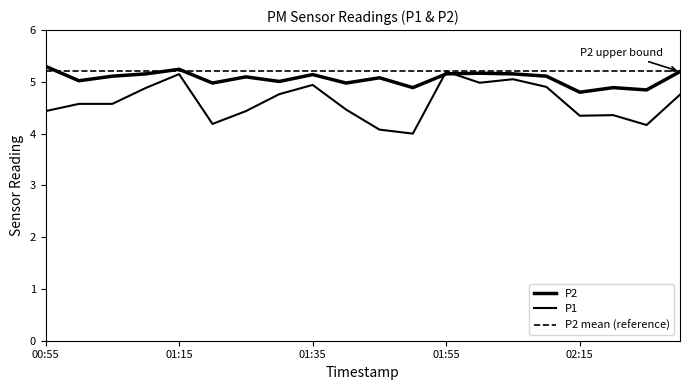

How many lines are shown in the chart?

3